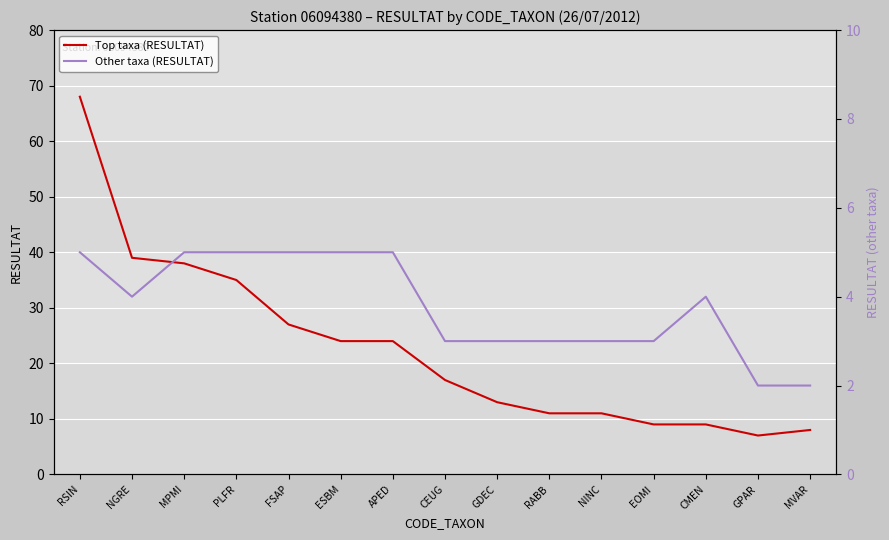

Reading left to right, list all the values displayed in this chart.

Top taxa (RESULTAT): 68	39	38	35	27	24	24	17	13	11	11	9	9	7	8
Other taxa (RESULTAT): 5	4	5	5	5	5	5	3	3	3	3	3	4	2	2